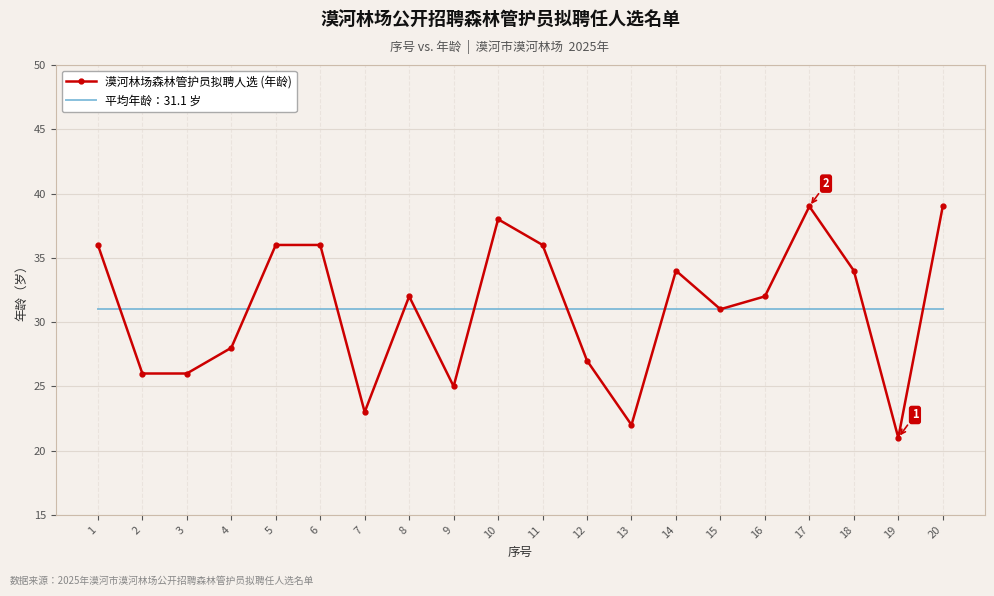

Reading left to right, list all the values displayed in this chart.

漠河林场森林管护员拟聘人选 (年龄): 1=36.0	2=26.0	3=26.0	4=28.0	5=36.0	6=36.0	7=23.0	8=32.0	9=25.0	10=38.0	11=36.0	12=27.0	13=22.0	14=34.0	15=31.0	16=32.0	17=39.0	18=34.0	19=21.0	20=39.0
平均年龄：31.1 岁: 1=31.1	2=31.1	3=31.1	4=31.1	5=31.1	6=31.1	7=31.1	8=31.1	9=31.1	10=31.1	11=31.1	12=31.1	13=31.1	14=31.1	15=31.1	16=31.1	17=31.1	18=31.1	19=31.1	20=31.1